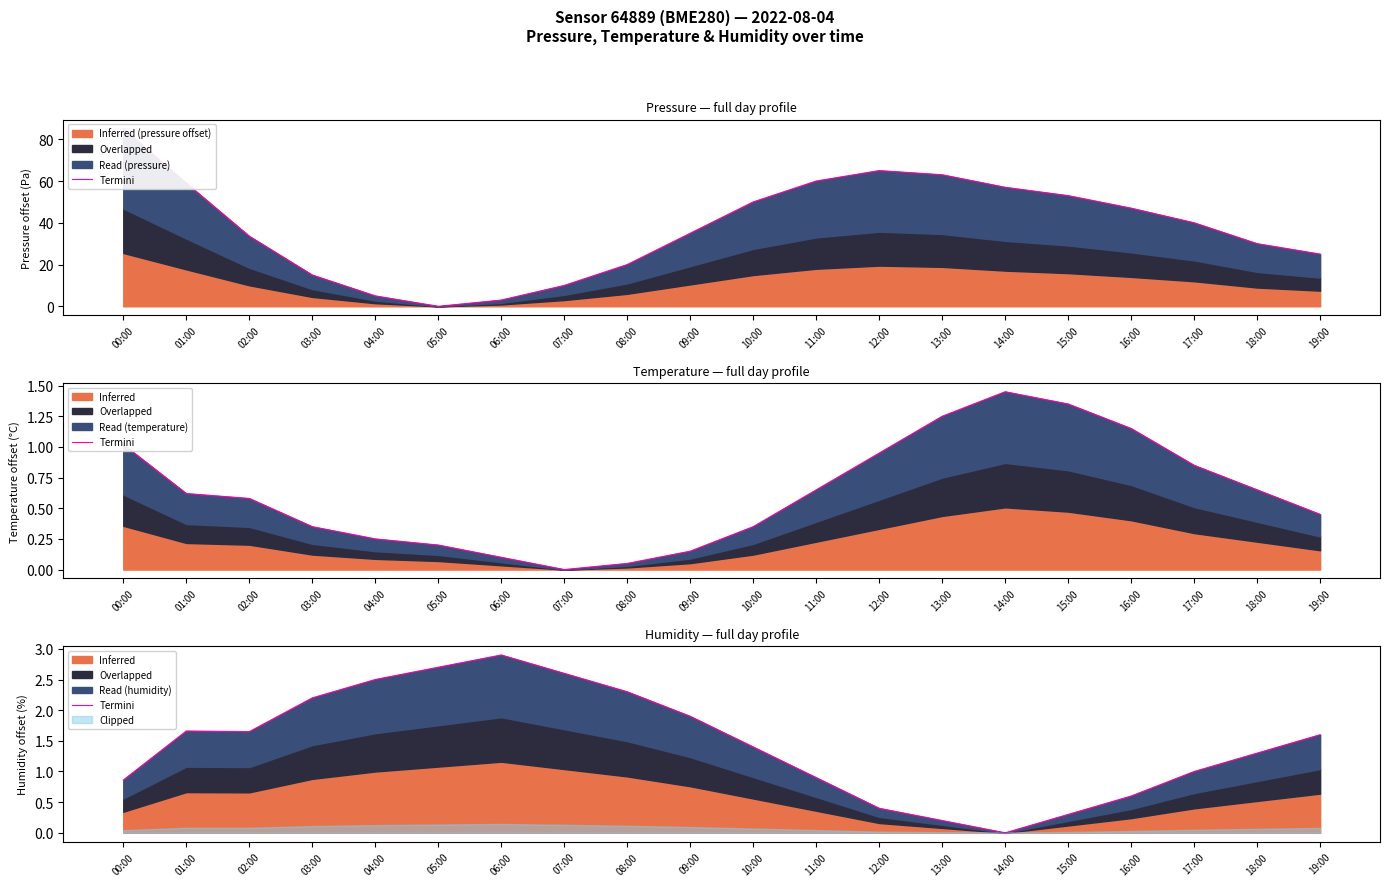

Reading left to right, extract all data points from this chart.

0.9	1.7	1.6	2.2	2.5	2.7	2.9	2.6	2.3	1.9	1.4	0.9	0.4	0.2	0.0	0.3	0.6	1.0	1.3	1.6